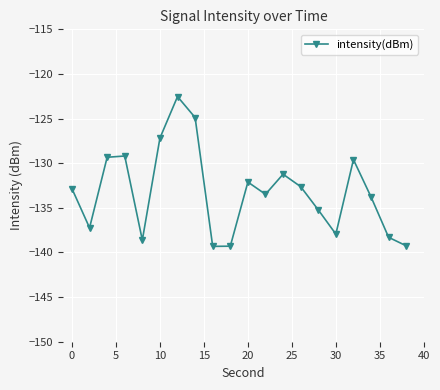

How many data points does each series have?

20